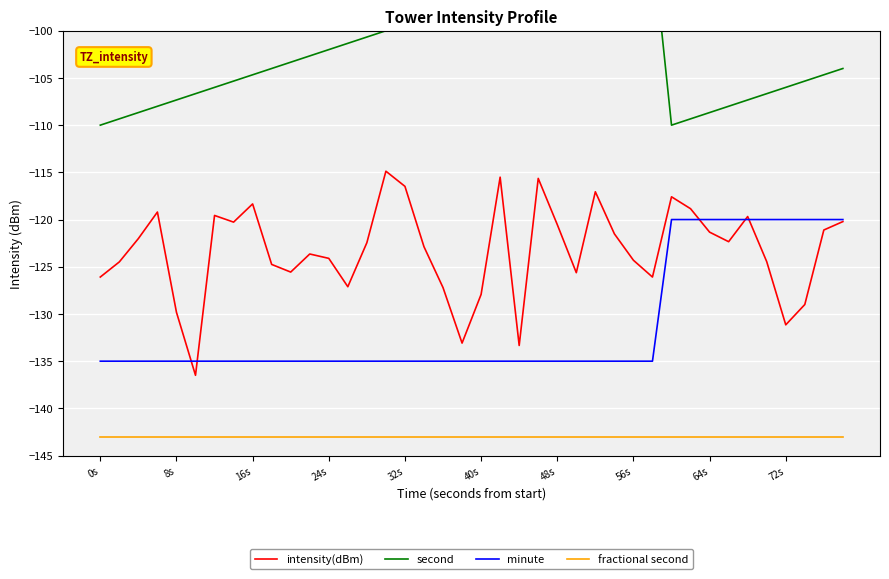

Which category has the lowest value in the minute series?

0s